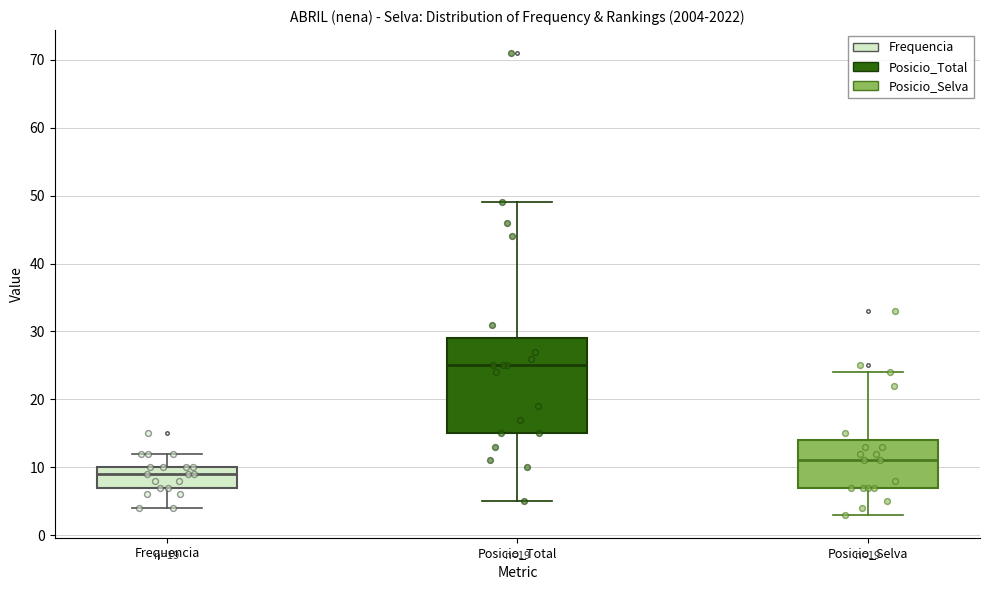

Where is the upper edge of the box for Posicio_Total on the y-axis? The values are not printed on the chart, so give them approximately, as read against the axis.

29